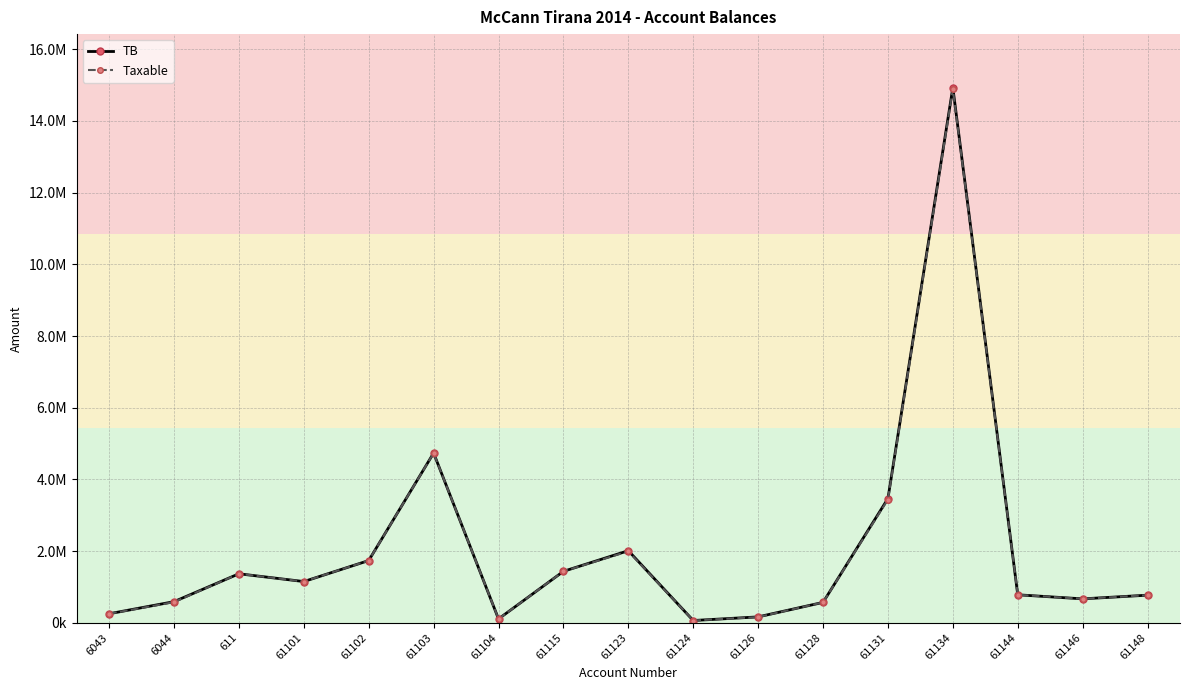

Where is the first local minimum for TB?

61101